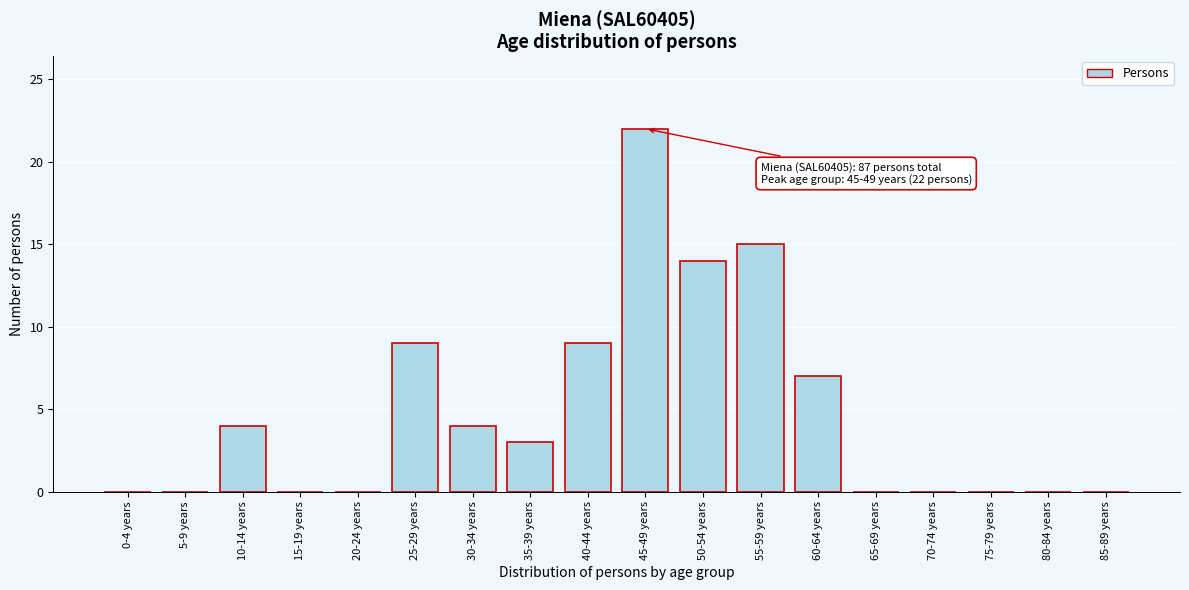

Reading left to right, transcribe all the data shown in this chart.

0-4 years=0	5-9 years=0	10-14 years=4	15-19 years=0	20-24 years=0	25-29 years=9	30-34 years=4	35-39 years=3	40-44 years=9	45-49 years=22	50-54 years=14	55-59 years=15	60-64 years=7	65-69 years=0	70-74 years=0	75-79 years=0	80-84 years=0	85-89 years=0